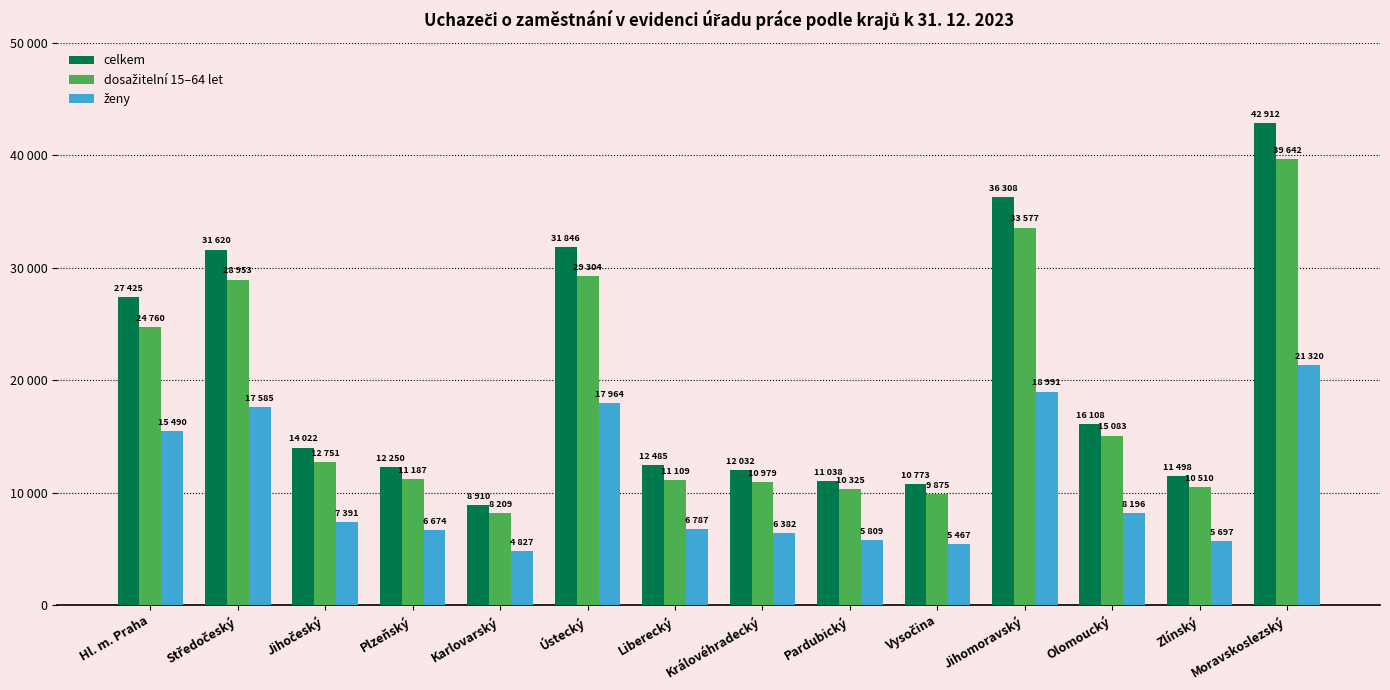

The celkem series shows 10773 at Vysočina. True or false?

True